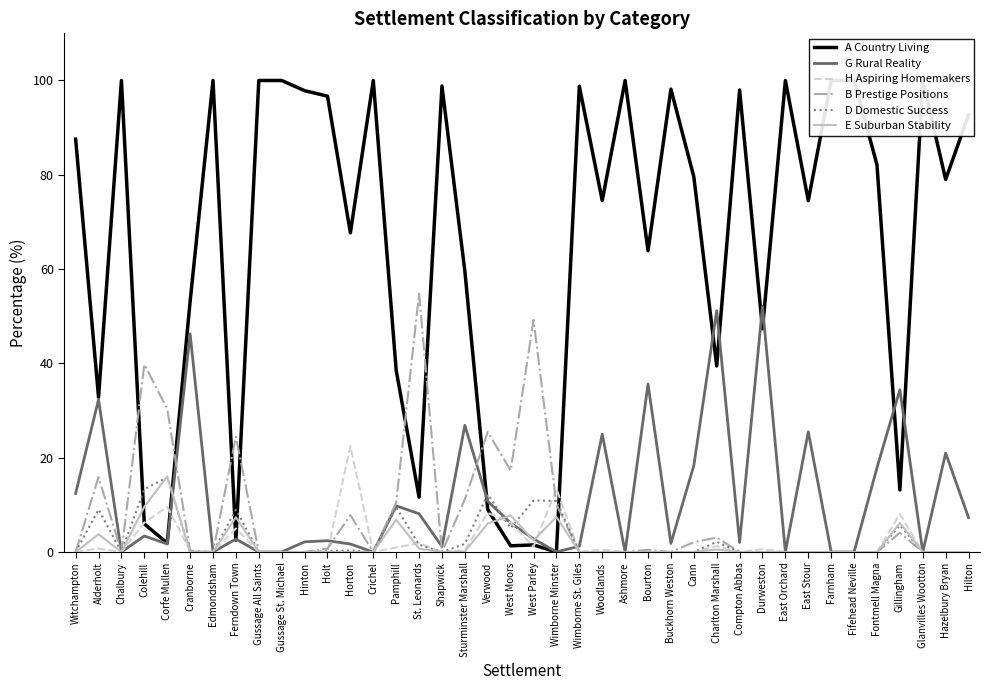

What is the difference between the maximum and minimum values in the E Suburban Stability series?

16.0